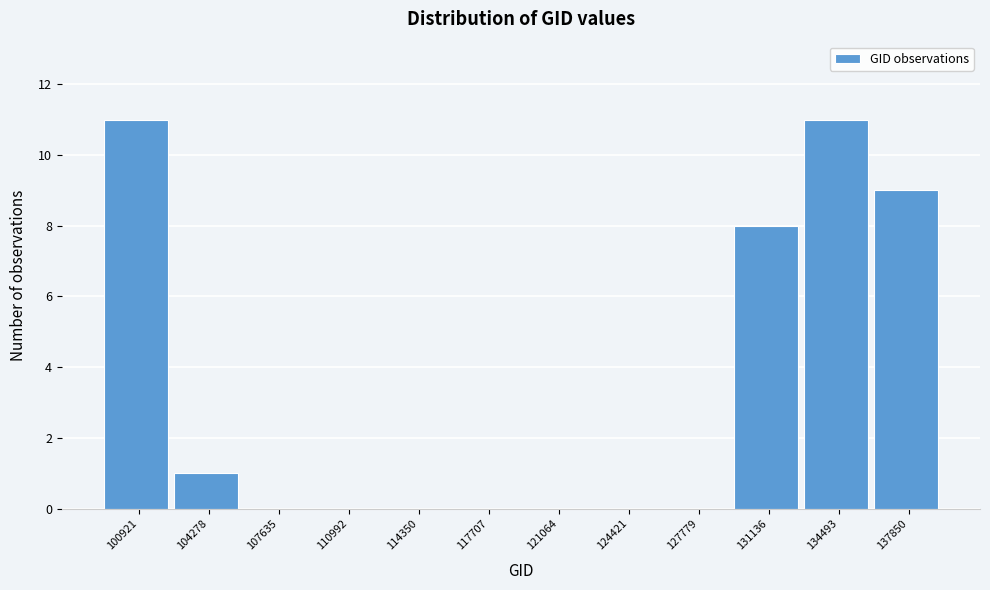

Reading left to right, extract all data points from this chart.

100921=11	104278=1	107635=0	110992=0	114350=0	117707=0	121064=0	124421=0	127779=0	131136=8	134493=11	137850=9